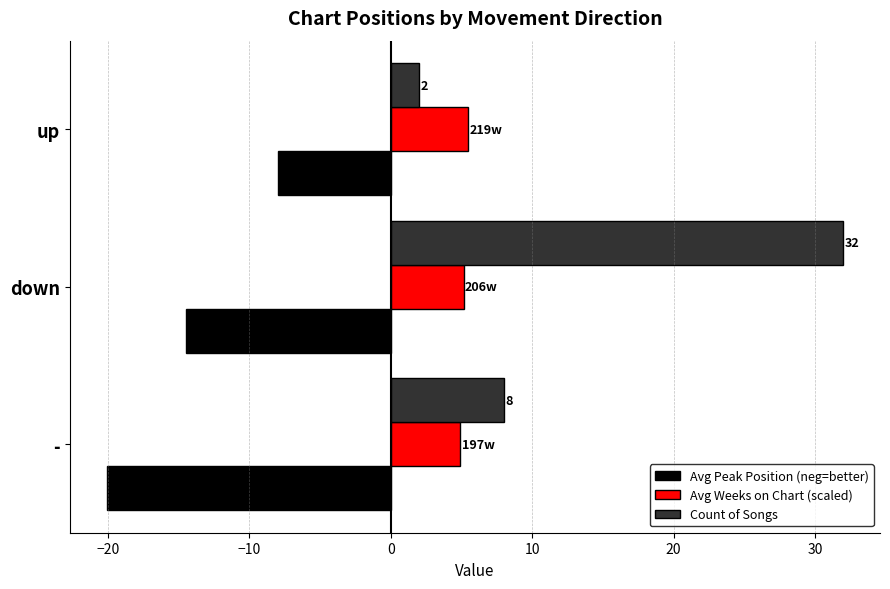

Between - and up, which series saw the biggest shift?

Avg Peak Position (neg=better)